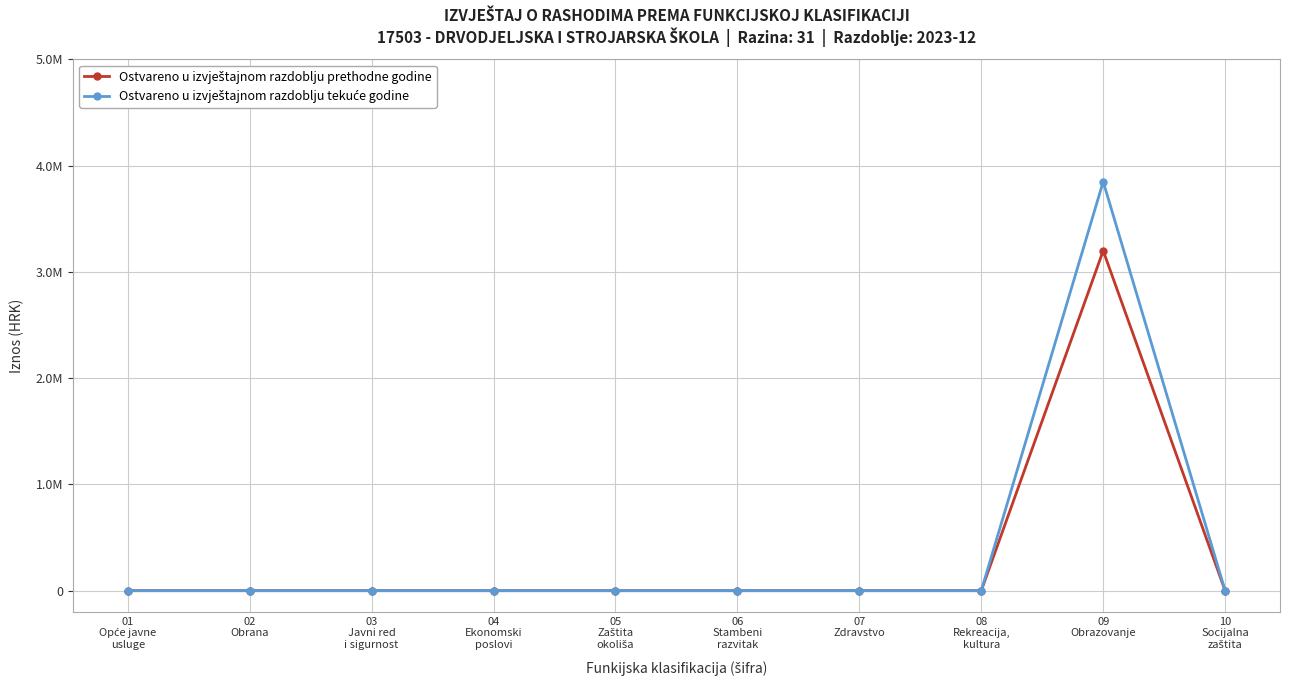

Rank the categories by Ostvareno u izvještajnom razdoblju prethodne godine value from lowest to highest.

01
Opće javne
usluge, 02
Obrana, 03
Javni red
i sigurnost, 04
Ekonomski
poslovi, 05
Zaštita
okoliša, 06
Stambeni
razvitak, 07
Zdravstvo, 08
Rekreacija,
kultura, 10
Socijalna
zaštita, 09
Obrazovanje